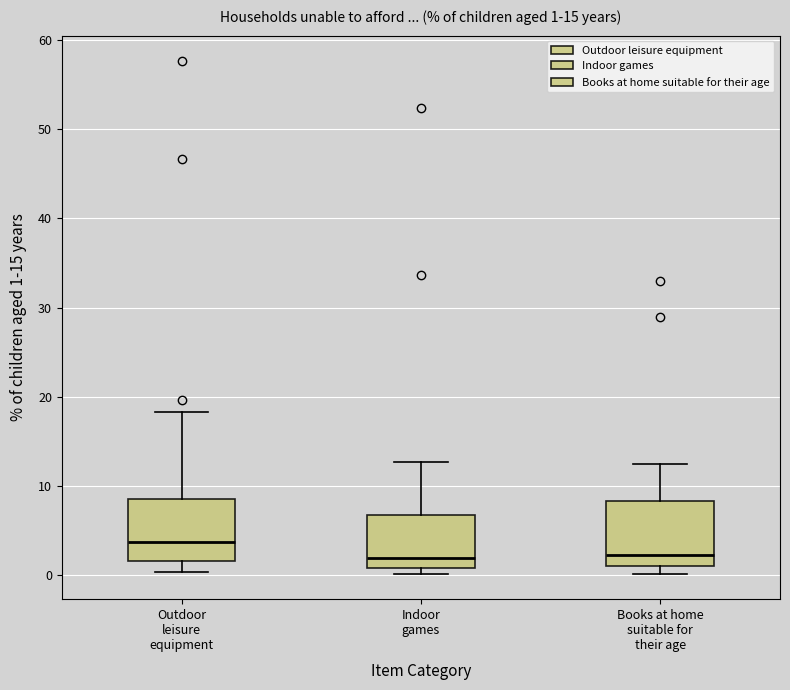

Which box has the highest median line?

Outdoor leisure equipment